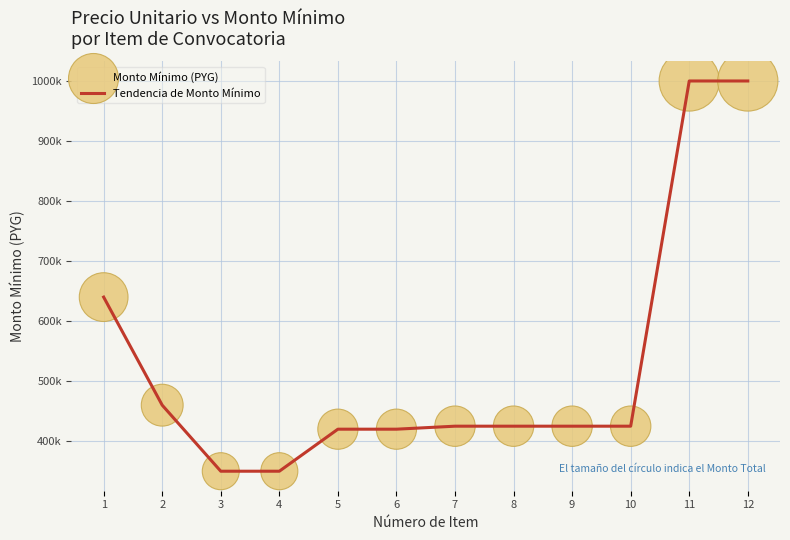

Does the chart have visible grid lines?

Yes